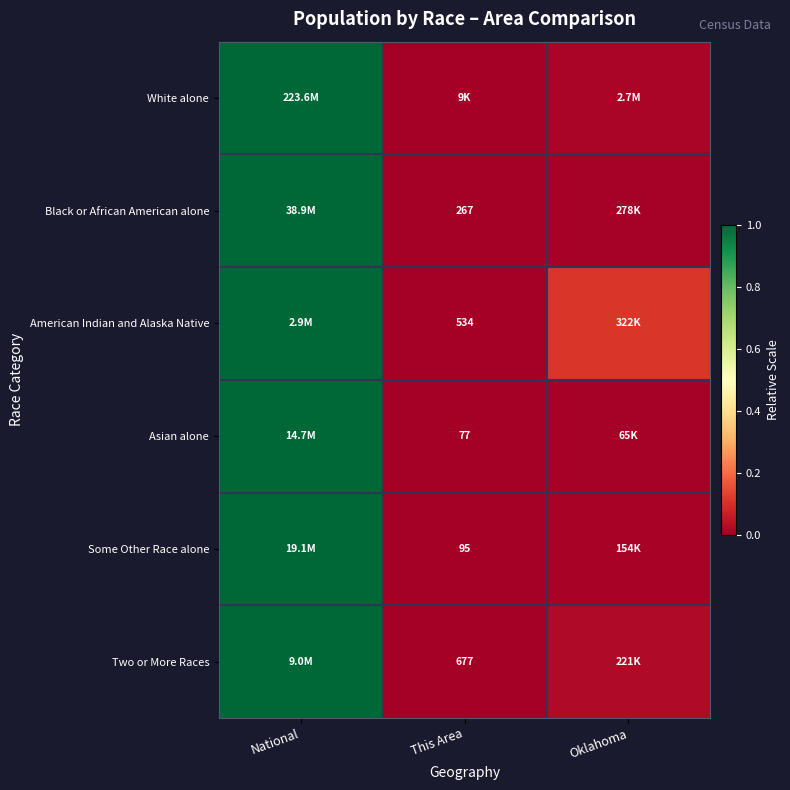

At which label is American Indian and Alaska Native closest to 0?

This Area